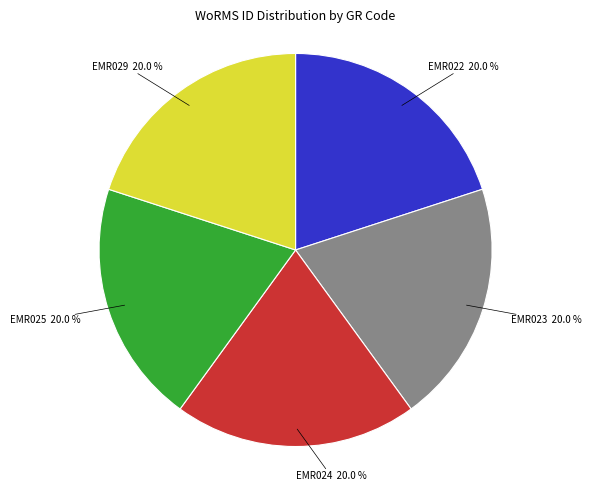

Does any single category account for the majority?

No